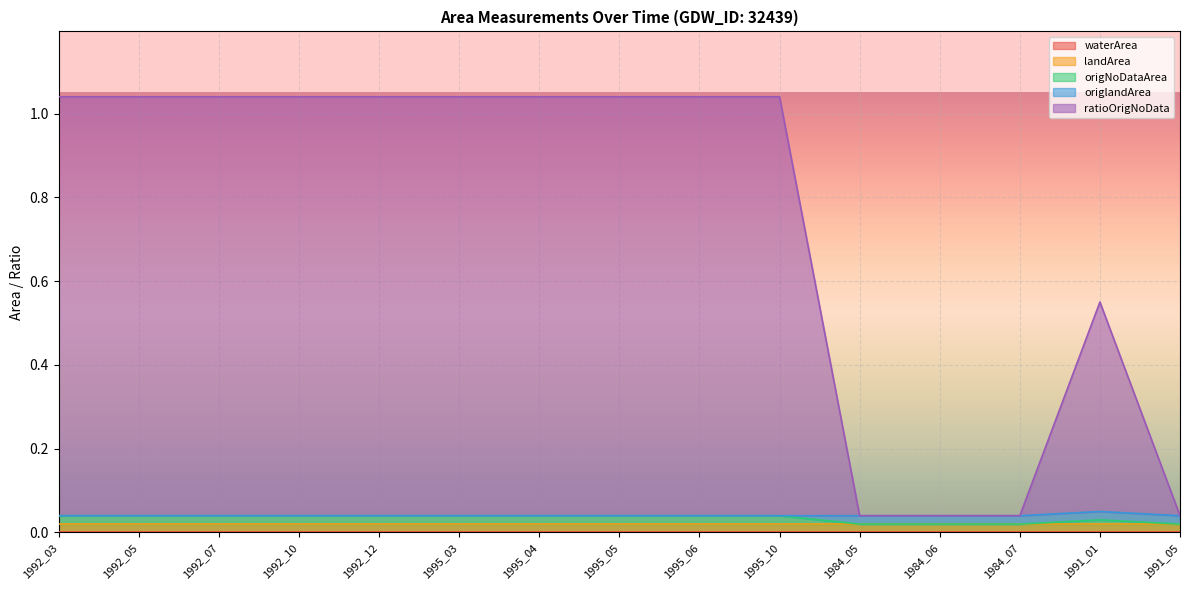

True or false: landArea and origNoDataArea cross at least once.

False